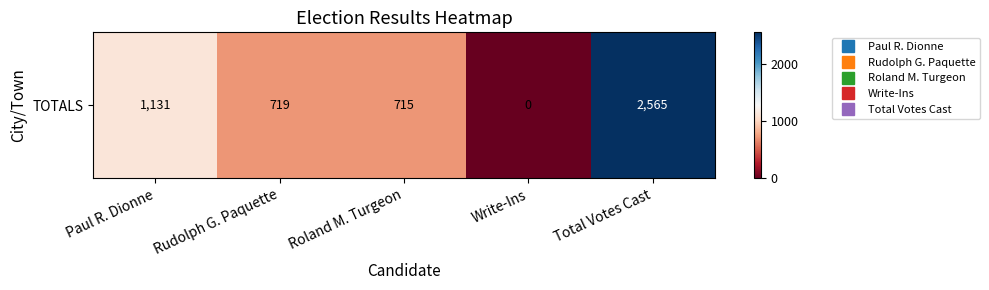

How many data points are above 719?

2